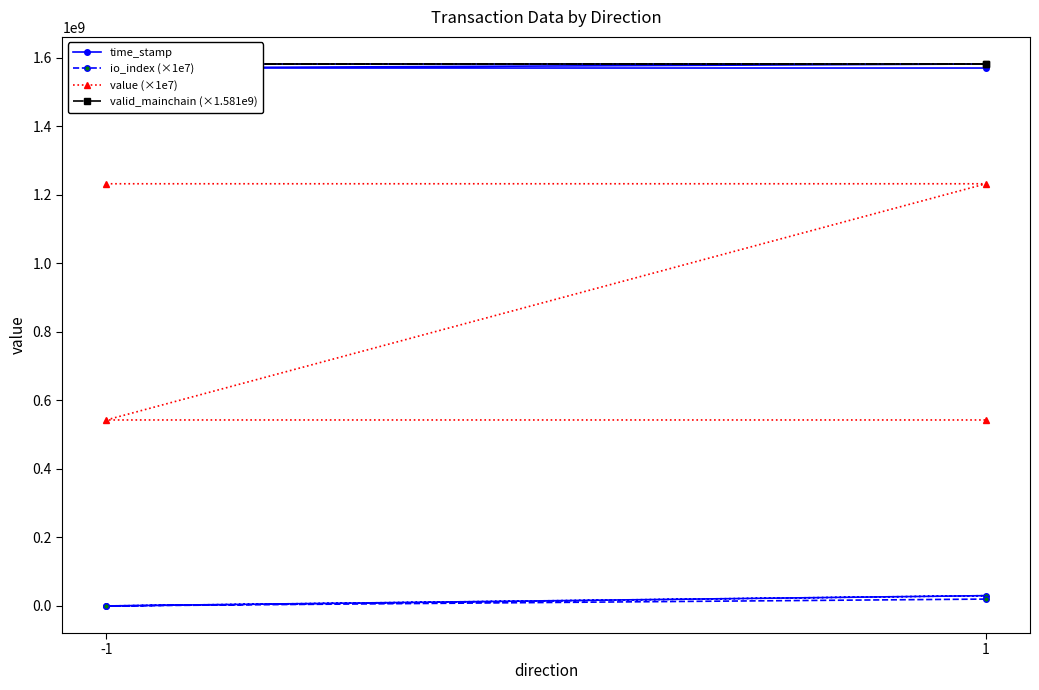

At which category does the chart reach its peak across all series?

-1